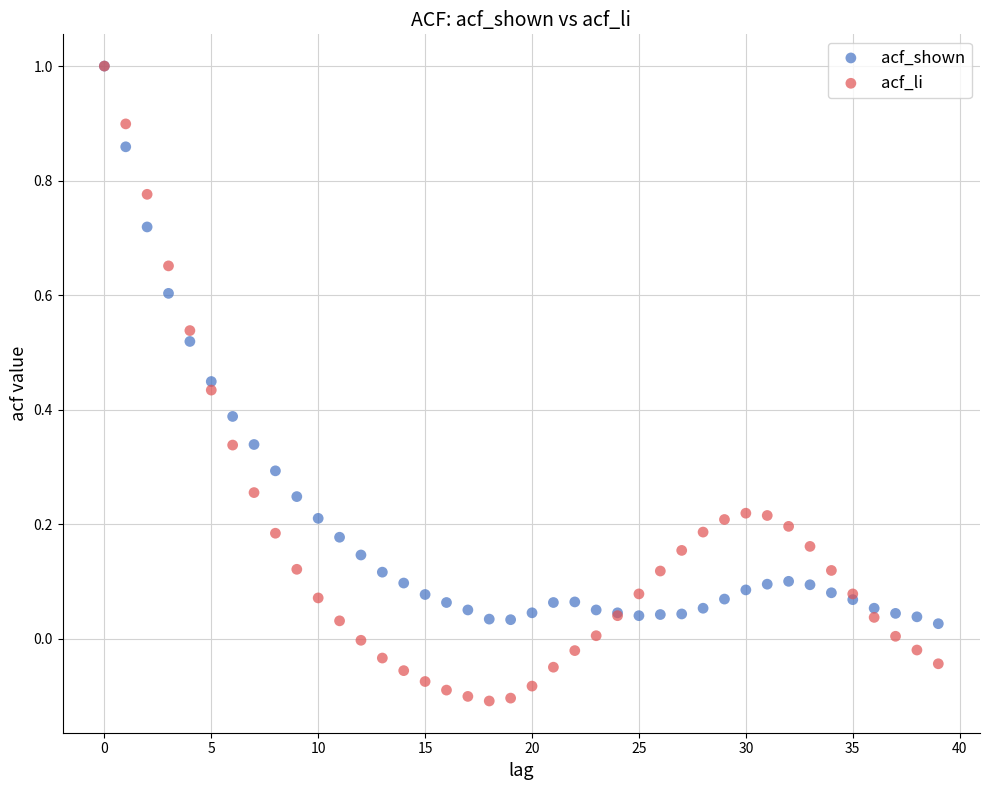

Which series has the largest Y range (max minus min)?

acf_li